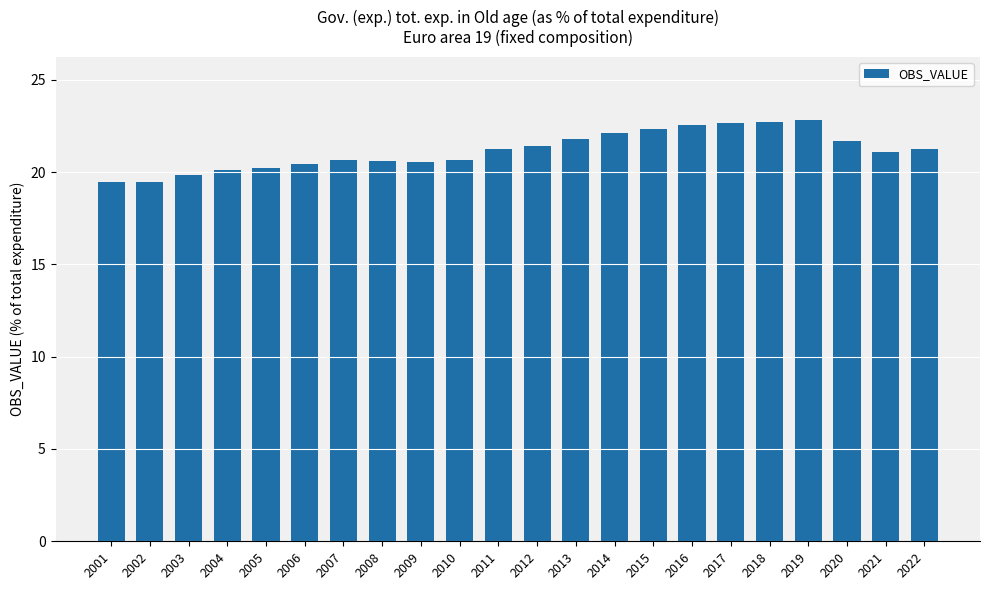

Are the bars grouped side by side (vs. stacked)?

No